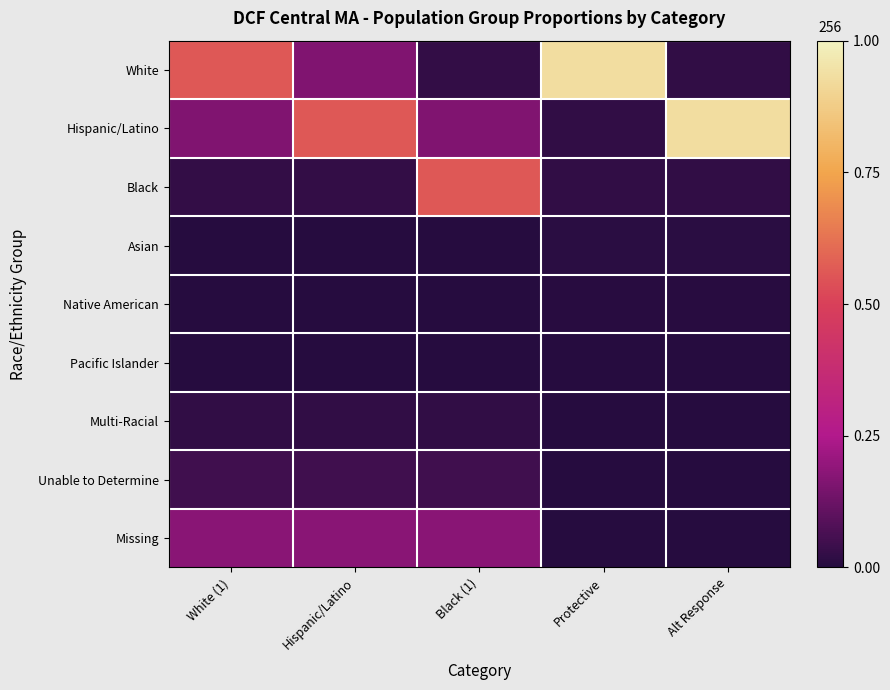

Reading left to right, transcribe all the data shown in this chart.

White: White (1)=0.6	Hispanic/Latino=0.2	Black (1)=0.0	Protective=0.9	Alt Response=0.0
Hispanic/Latino: White (1)=0.2	Hispanic/Latino=0.6	Black (1)=0.2	Protective=0.0	Alt Response=0.9
Black: White (1)=0.0	Hispanic/Latino=0.0	Black (1)=0.6	Protective=0.0	Alt Response=0.0
Asian: White (1)=0.0	Hispanic/Latino=0.0	Black (1)=0.0	Protective=0.0	Alt Response=0.0
Native American: White (1)=0.0	Hispanic/Latino=0.0	Black (1)=0.0	Protective=0.0	Alt Response=0.0
Pacific Islander: White (1)=0.0	Hispanic/Latino=0.0	Black (1)=0.0	Protective=0.0	Alt Response=0.0
Multi-Racial: White (1)=0.0	Hispanic/Latino=0.0	Black (1)=0.0	Protective=0.0	Alt Response=0.0
Unable to Determine: White (1)=0.1	Hispanic/Latino=0.1	Black (1)=0.1	Protective=0.0	Alt Response=0.0
Missing: White (1)=0.2	Hispanic/Latino=0.2	Black (1)=0.2	Protective=0.0	Alt Response=0.0